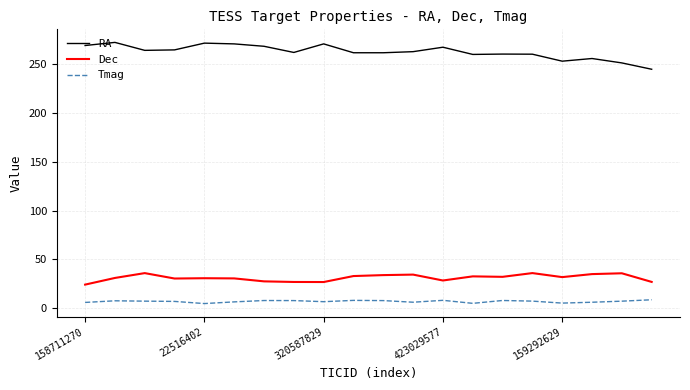

What is the difference between the second highest and second lowest values in the Tmag series?

3.1